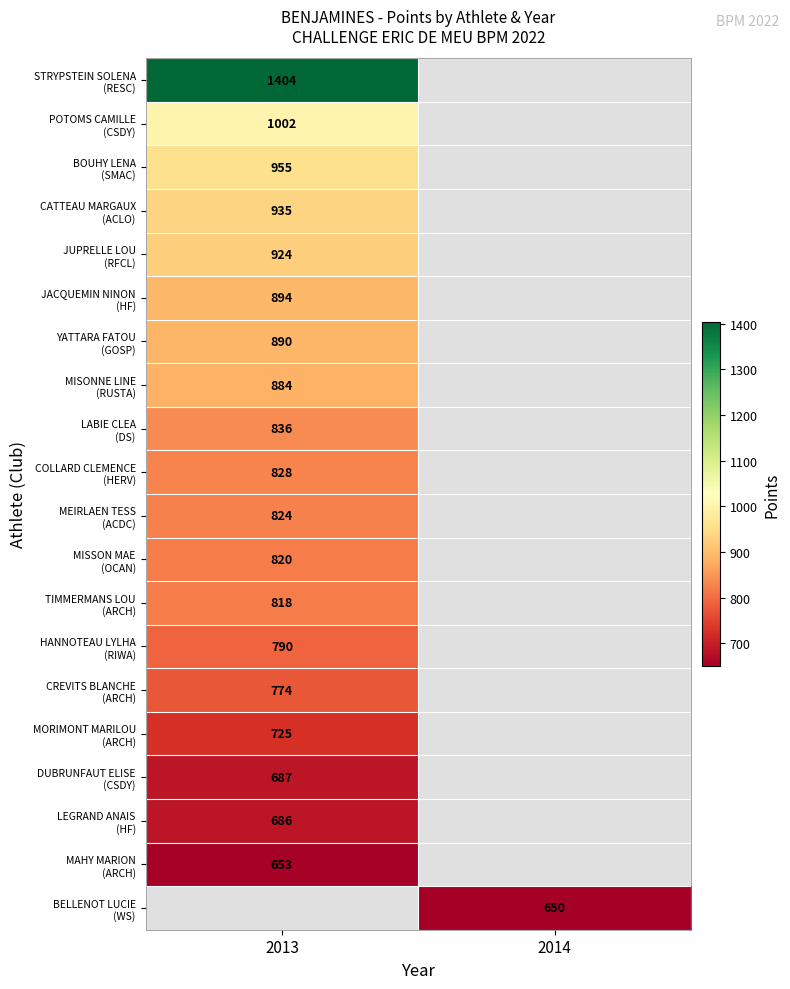

Which category has the highest value across all series?

2013